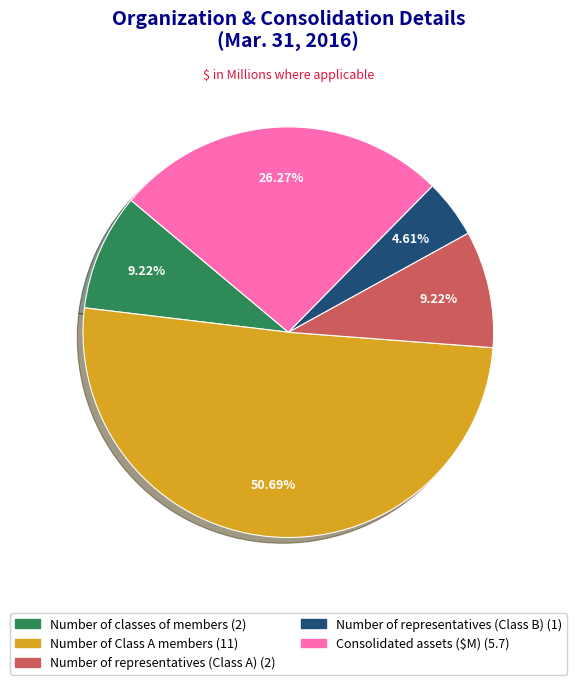

Is there a majority slice in this chart?

Yes